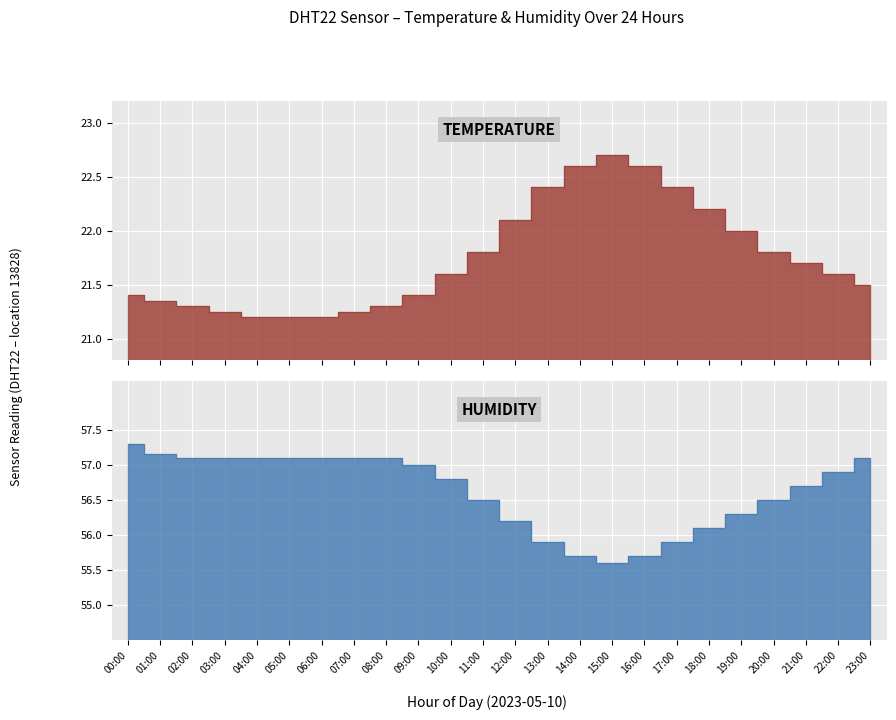

The humidity series shows 94.8 at 22:00. True or false?

False